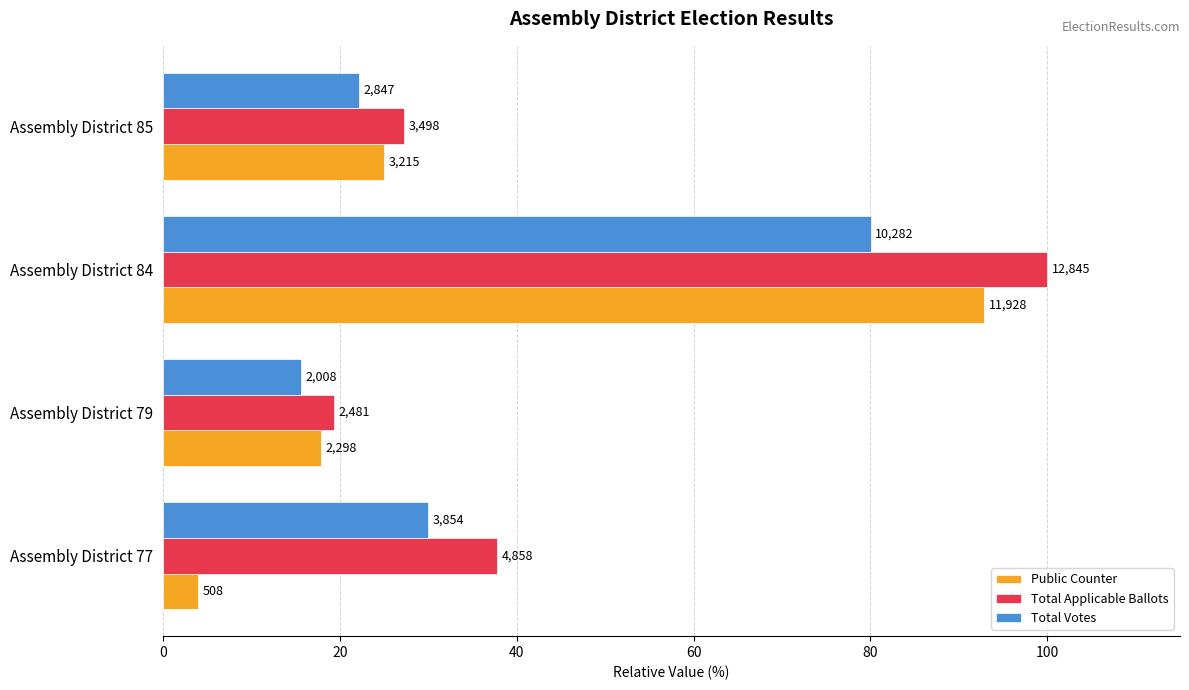

What are all the series names shown in the legend?

Public Counter, Total Applicable Ballots, Total Votes